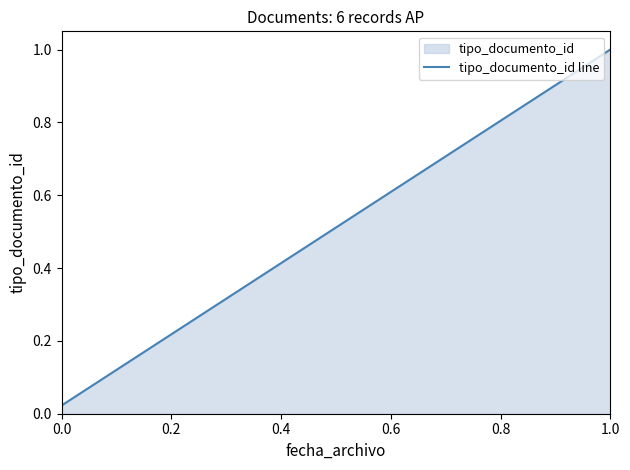

What is the label of the 3rd point from the right?

0.6